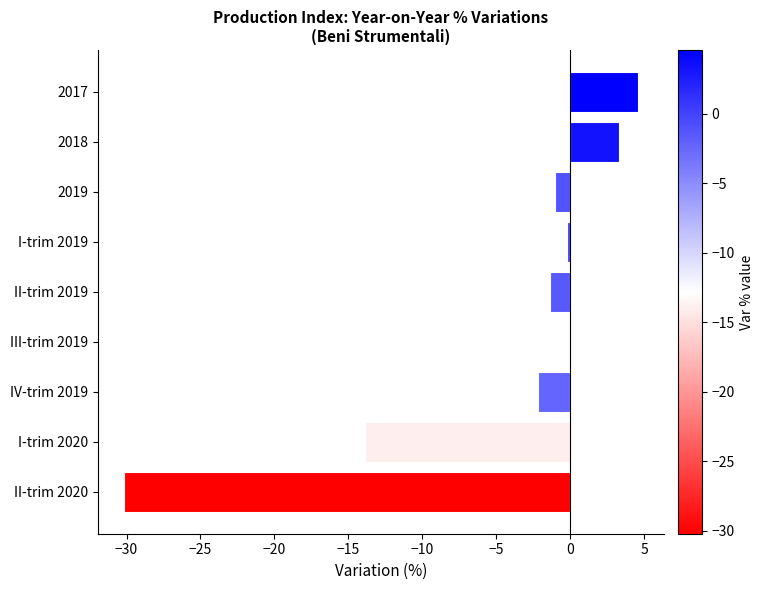

What is the sum of all values?

-41.0